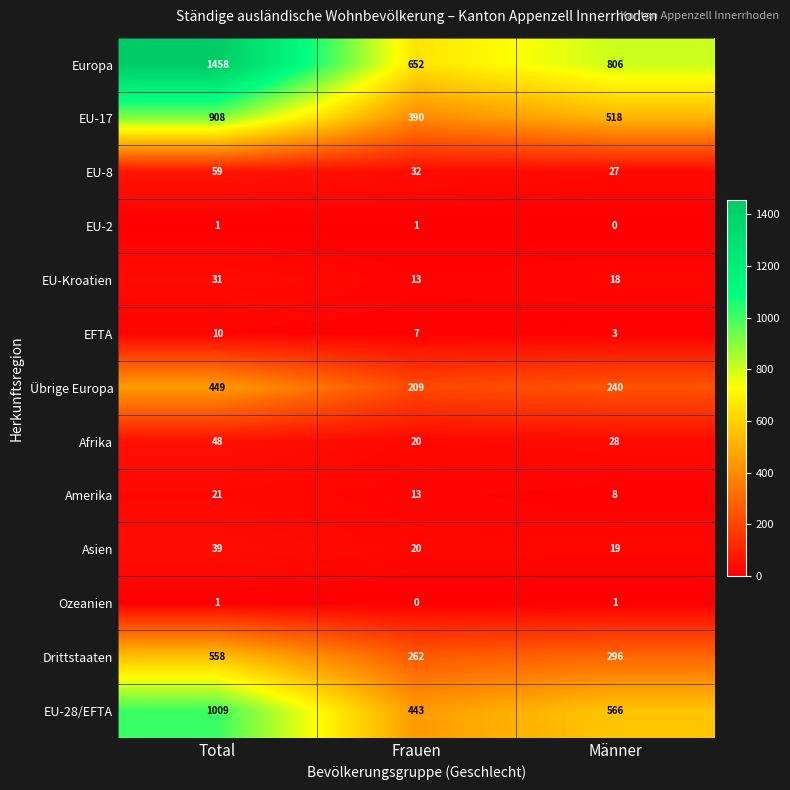

At Männer, list the series in order from smallest to largest.

EU-2, Ozeanien, EFTA, Amerika, EU-Kroatien, Asien, EU-8, Afrika, Übrige Europa, Drittstaaten, EU-17, EU-28/EFTA, Europa